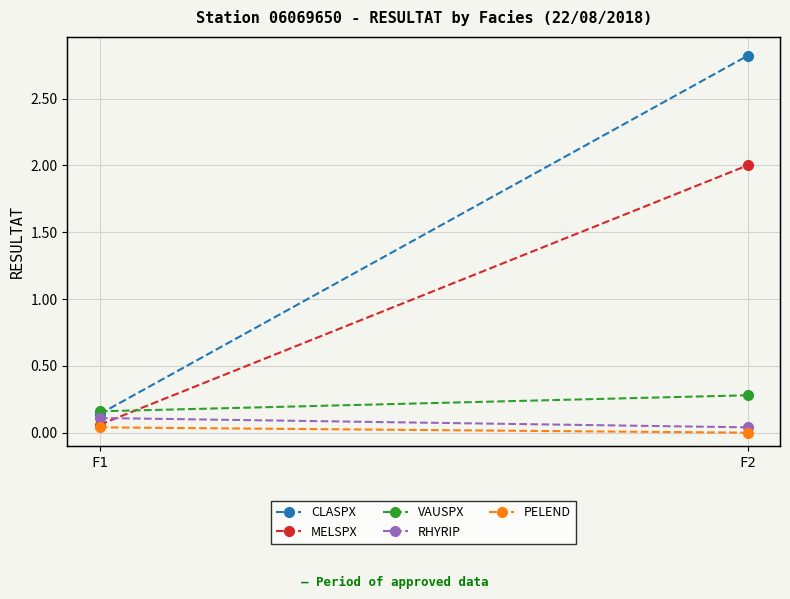

What is the difference between the VAUSPX values at F1 and F2?

0.1